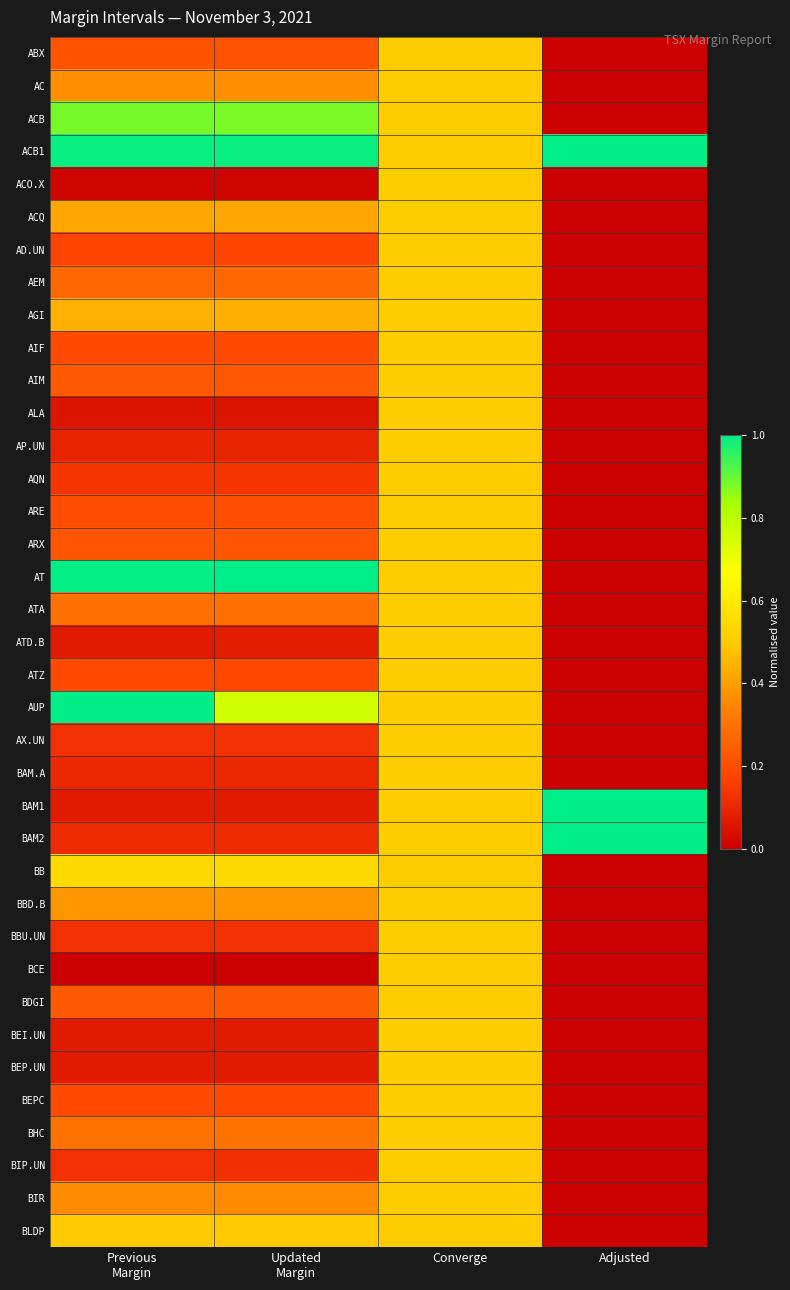

Reading left to right, extract all data points from this chart.

ABX: Previous
Margin=0.2	Updated
Margin=0.2	Converge=0.5	Adjusted=0.0
AC: Previous
Margin=0.4	Updated
Margin=0.4	Converge=0.5	Adjusted=0.0
ACB: Previous
Margin=0.9	Updated
Margin=0.9	Converge=0.5	Adjusted=0.0
ACB1: Previous
Margin=1.0	Updated
Margin=1.0	Converge=0.5	Adjusted=1.0
ACO.X: Previous
Margin=0.0	Updated
Margin=0.0	Converge=0.5	Adjusted=0.0
ACQ: Previous
Margin=0.4	Updated
Margin=0.4	Converge=0.5	Adjusted=0.0
AD.UN: Previous
Margin=0.2	Updated
Margin=0.2	Converge=0.5	Adjusted=0.0
AEM: Previous
Margin=0.3	Updated
Margin=0.3	Converge=0.5	Adjusted=0.0
AGI: Previous
Margin=0.4	Updated
Margin=0.4	Converge=0.5	Adjusted=0.0
AIF: Previous
Margin=0.2	Updated
Margin=0.2	Converge=0.5	Adjusted=0.0
AIM: Previous
Margin=0.2	Updated
Margin=0.2	Converge=0.5	Adjusted=0.0
ALA: Previous
Margin=0.1	Updated
Margin=0.1	Converge=0.5	Adjusted=0.0
AP.UN: Previous
Margin=0.1	Updated
Margin=0.1	Converge=0.5	Adjusted=0.0
AQN: Previous
Margin=0.1	Updated
Margin=0.1	Converge=0.5	Adjusted=0.0
ARE: Previous
Margin=0.2	Updated
Margin=0.2	Converge=0.5	Adjusted=0.0
ARX: Previous
Margin=0.2	Updated
Margin=0.2	Converge=0.5	Adjusted=0.0
AT: Previous
Margin=1.0	Updated
Margin=1.0	Converge=0.5	Adjusted=0.0
ATA: Previous
Margin=0.3	Updated
Margin=0.3	Converge=0.5	Adjusted=0.0
ATD.B: Previous
Margin=0.1	Updated
Margin=0.1	Converge=0.5	Adjusted=0.0
ATZ: Previous
Margin=0.2	Updated
Margin=0.2	Converge=0.5	Adjusted=0.0
AUP: Previous
Margin=1.0	Updated
Margin=0.8	Converge=0.5	Adjusted=0.0
AX.UN: Previous
Margin=0.1	Updated
Margin=0.1	Converge=0.5	Adjusted=0.0
BAM.A: Previous
Margin=0.1	Updated
Margin=0.1	Converge=0.5	Adjusted=0.0
BAM1: Previous
Margin=0.1	Updated
Margin=0.1	Converge=0.5	Adjusted=1.0
BAM2: Previous
Margin=0.1	Updated
Margin=0.1	Converge=0.5	Adjusted=1.0
BB: Previous
Margin=0.5	Updated
Margin=0.5	Converge=0.5	Adjusted=0.0
BBD.B: Previous
Margin=0.4	Updated
Margin=0.4	Converge=0.5	Adjusted=0.0
BBU.UN: Previous
Margin=0.1	Updated
Margin=0.1	Converge=0.5	Adjusted=0.0
BCE: Previous
Margin=0.0	Updated
Margin=0.0	Converge=0.5	Adjusted=0.0
BDGI: Previous
Margin=0.2	Updated
Margin=0.2	Converge=0.5	Adjusted=0.0
BEI.UN: Previous
Margin=0.1	Updated
Margin=0.1	Converge=0.5	Adjusted=0.0
BEP.UN: Previous
Margin=0.1	Updated
Margin=0.1	Converge=0.5	Adjusted=0.0
BEPC: Previous
Margin=0.2	Updated
Margin=0.2	Converge=0.5	Adjusted=0.0
BHC: Previous
Margin=0.3	Updated
Margin=0.3	Converge=0.5	Adjusted=0.0
BIP.UN: Previous
Margin=0.1	Updated
Margin=0.1	Converge=0.5	Adjusted=0.0
BIR: Previous
Margin=0.4	Updated
Margin=0.4	Converge=0.5	Adjusted=0.0
BLDP: Previous
Margin=0.5	Updated
Margin=0.5	Converge=0.5	Adjusted=0.0